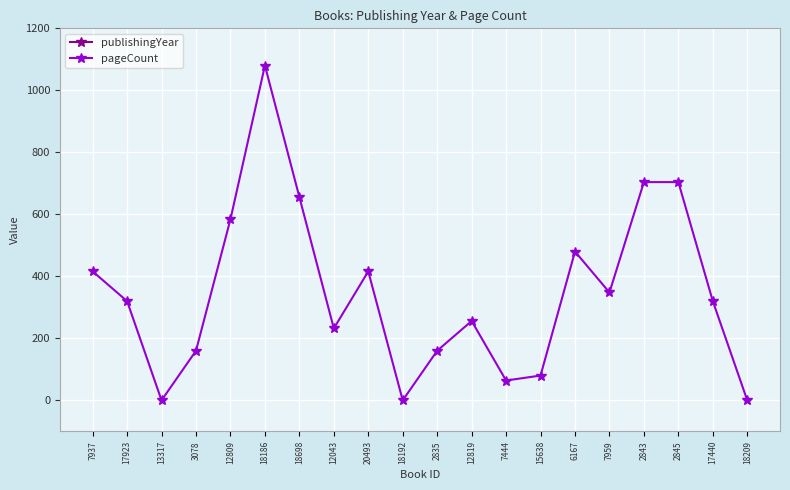

What position from the right is 7444?

8